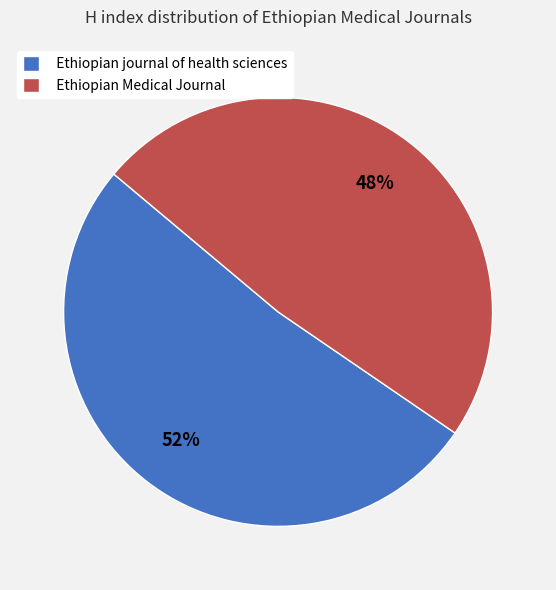

How many slices are in this pie chart?

2